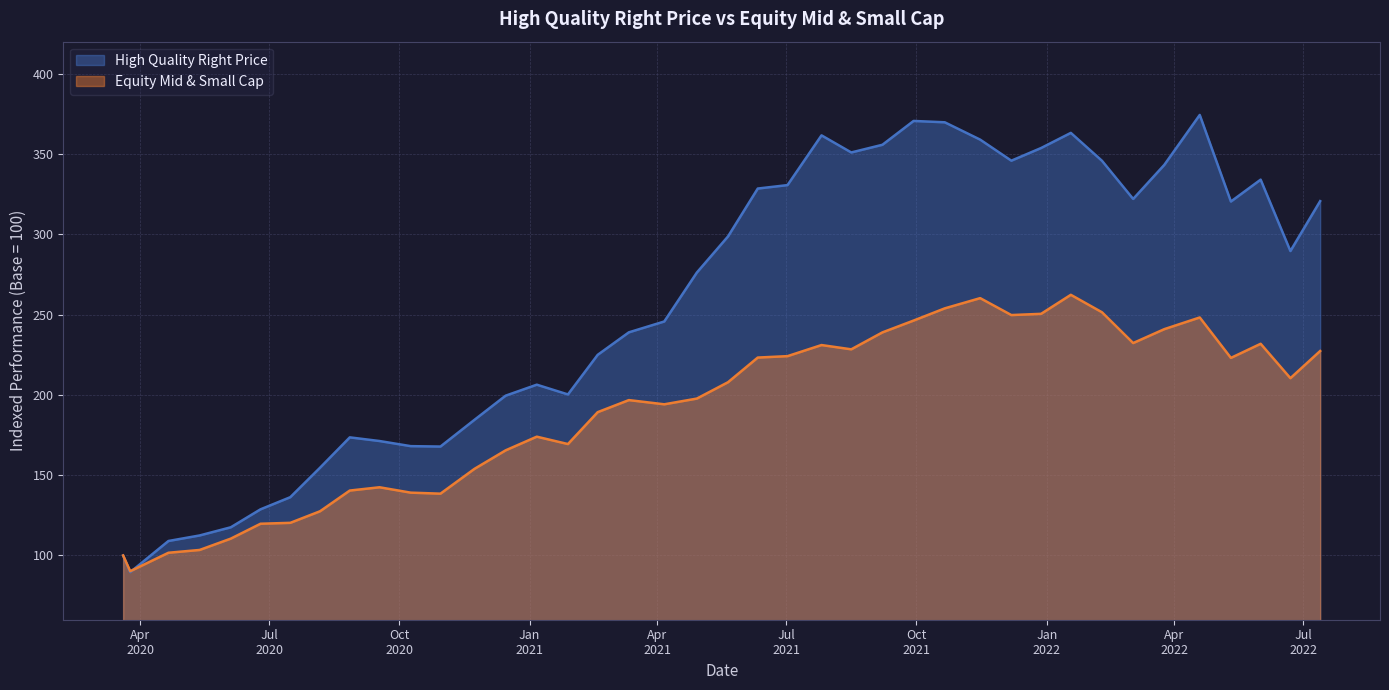

What is the difference between the highest and lowest values at 2021-03-12?

42.2